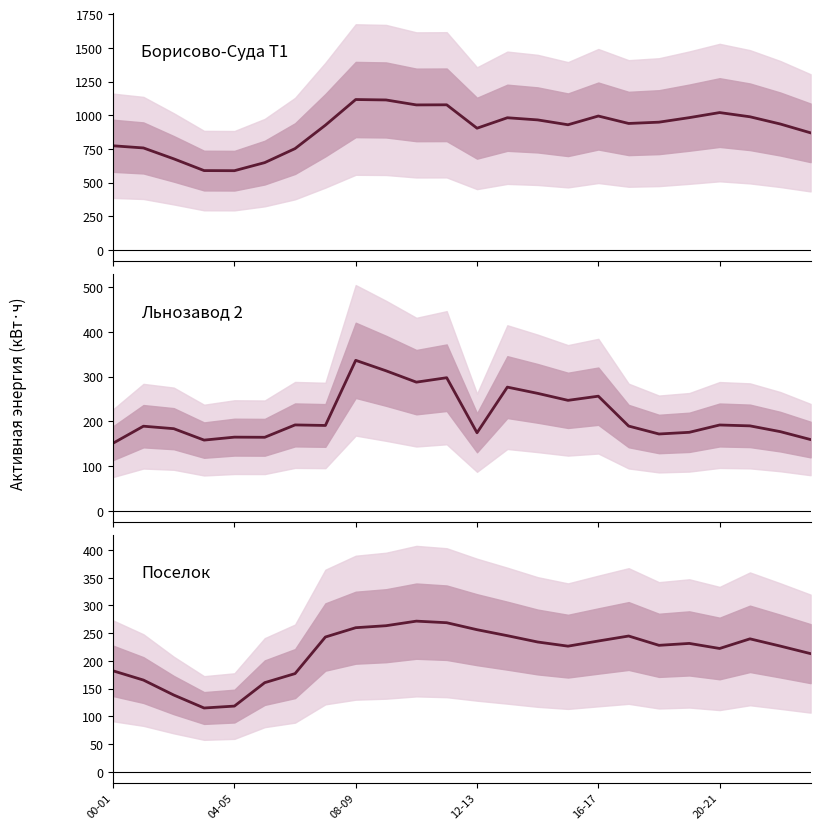

What is the difference between the second highest and minimum values in the Поселок series?

153.9